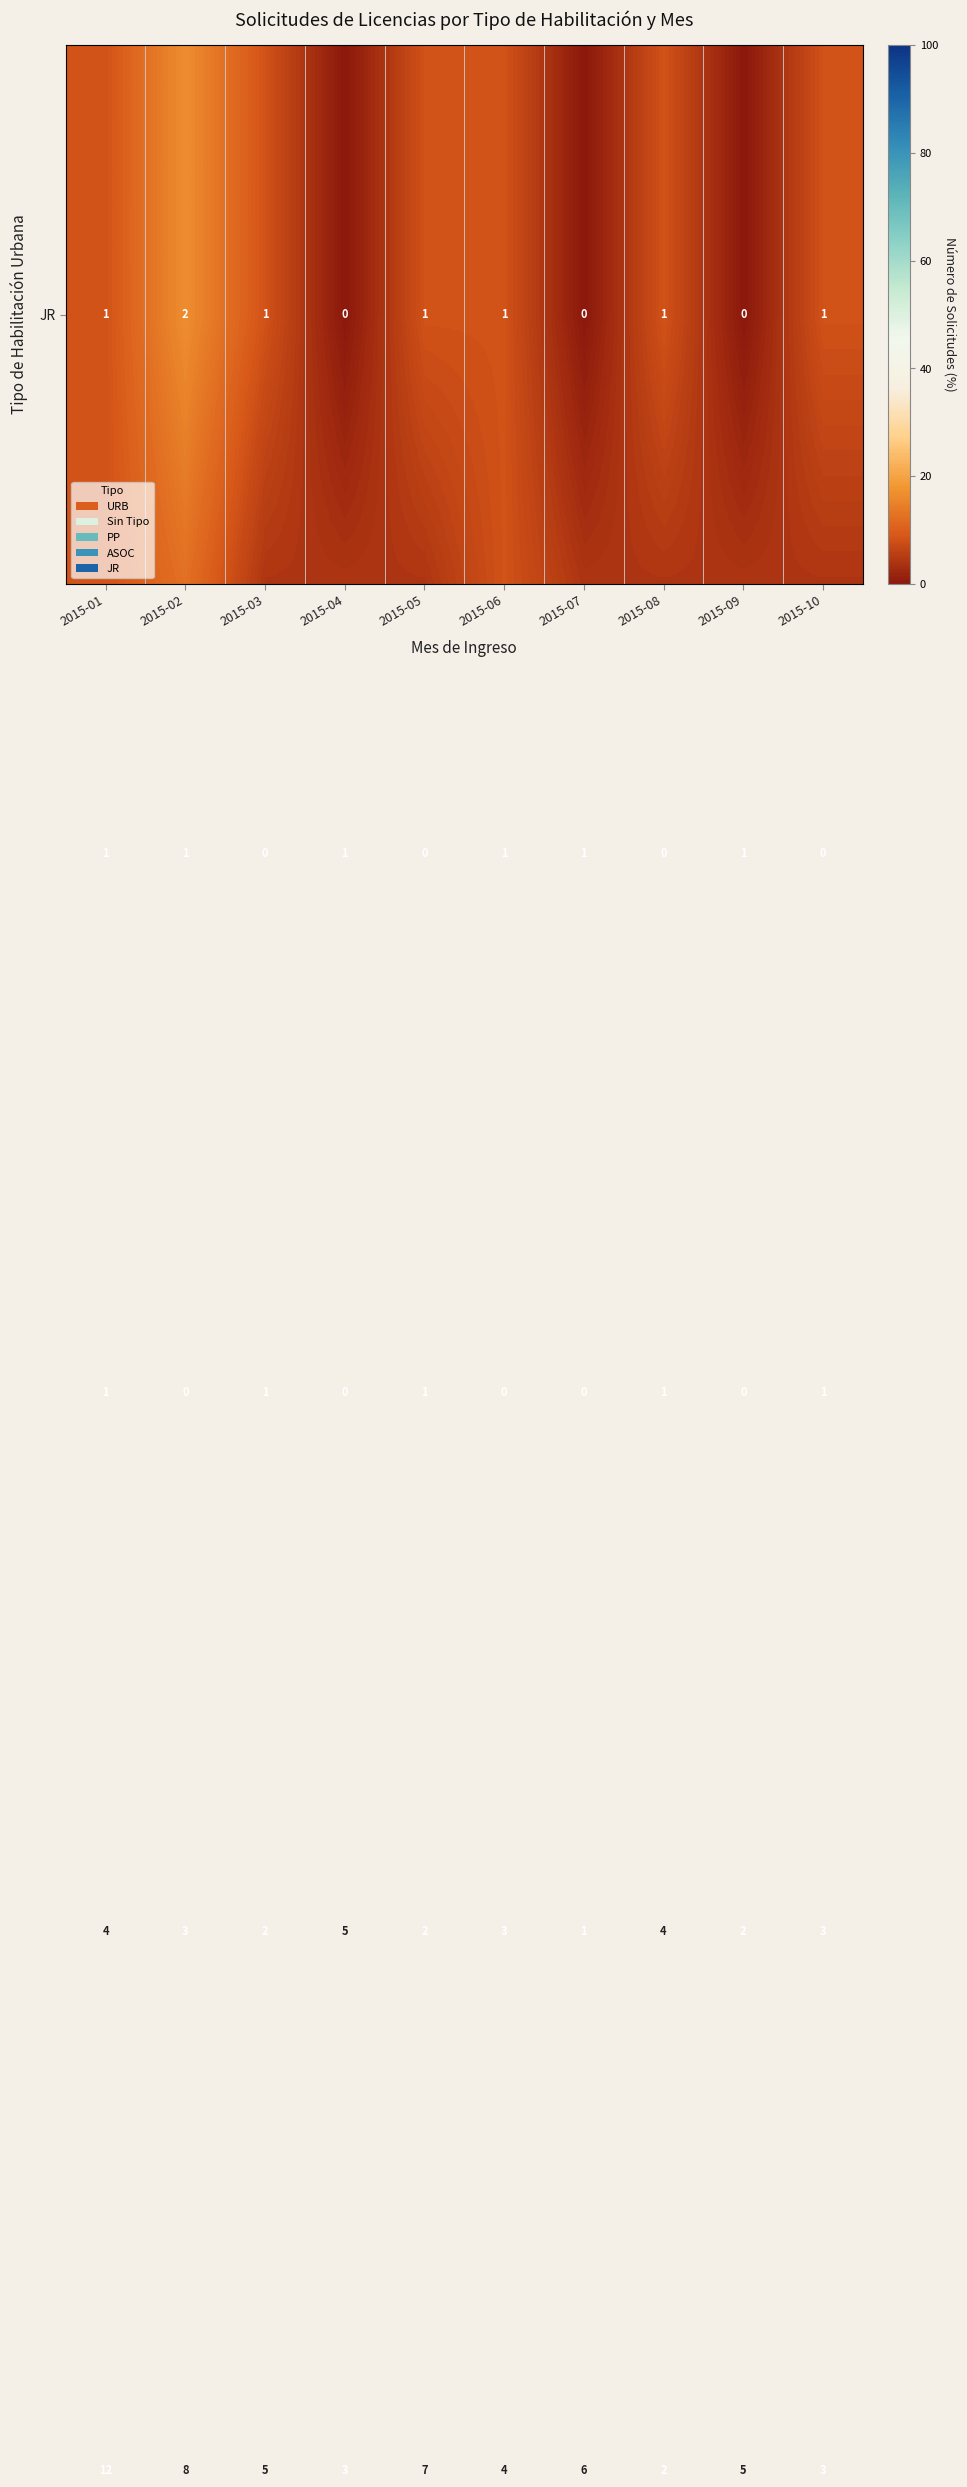

How many series are shown in this chart?

5